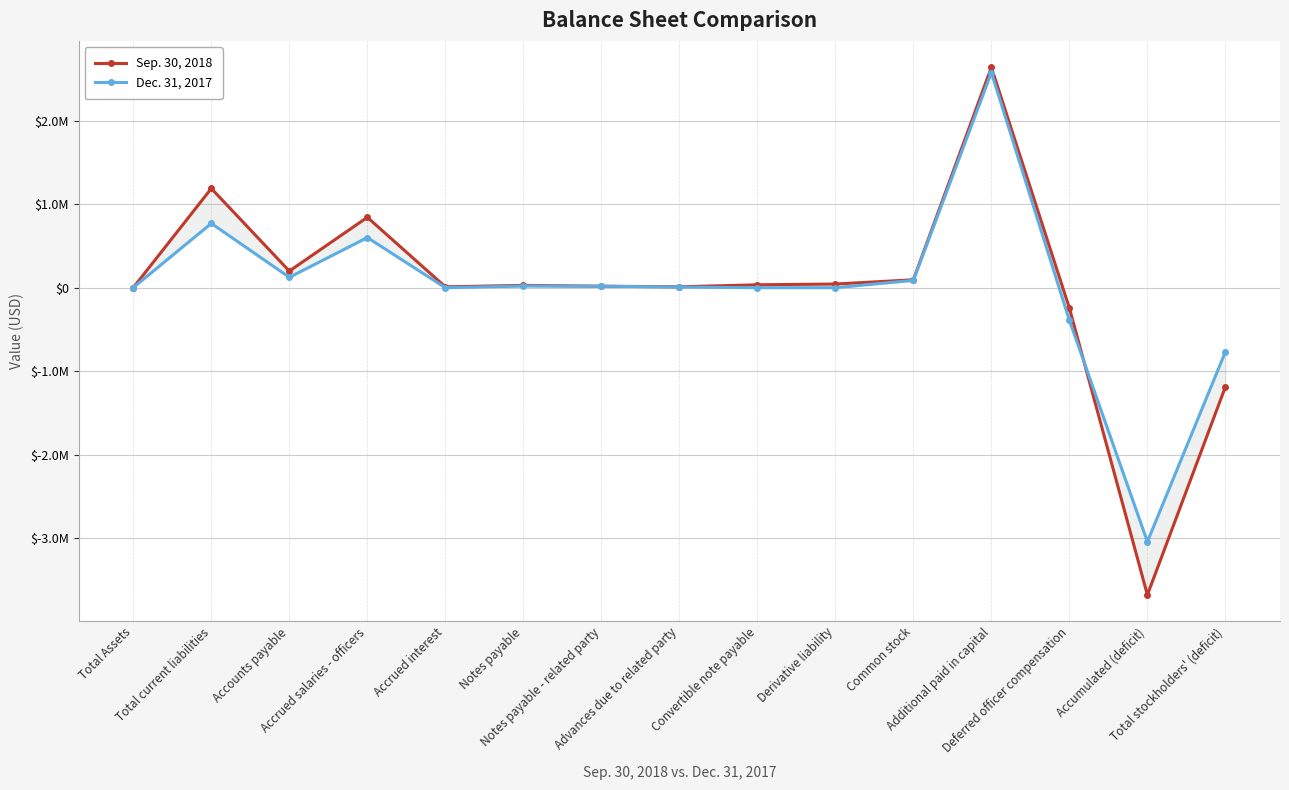

What is the spread (max minus min) of values at Total stockholders' (deficit)?

419283